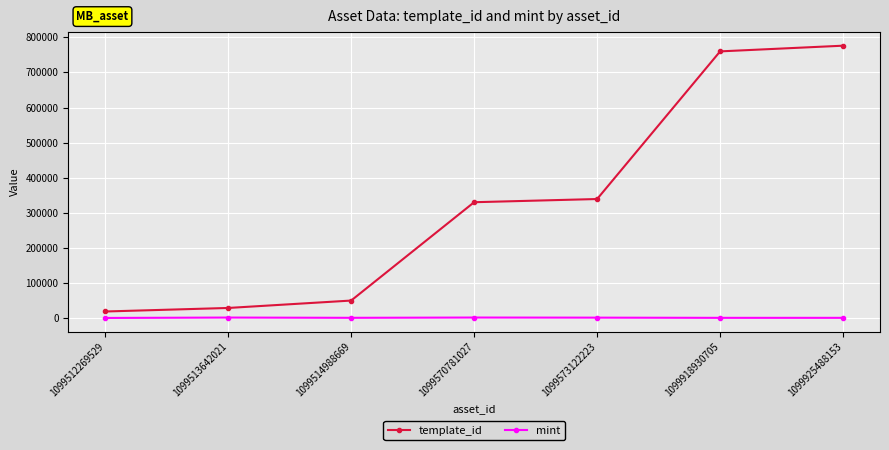

Which series has the largest range (max minus min)?

template_id